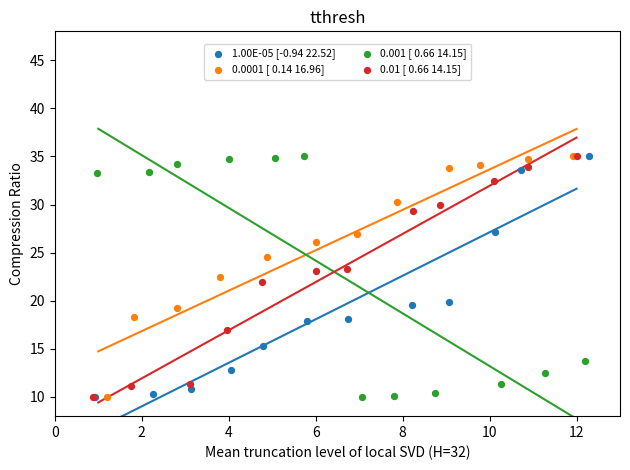

What are all the series names shown in the legend?

1.00E-05 [-0.94 22.52], 0.0001 [ 0.14 16.96], 0.001 [ 0.66 14.15], 0.01 [ 0.66 14.15]